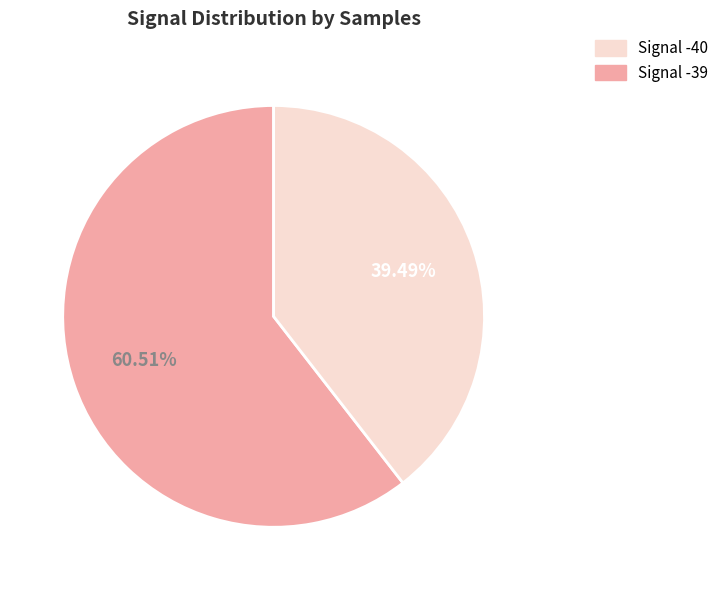

Is there any slice that represents more than half of the pie?

Yes